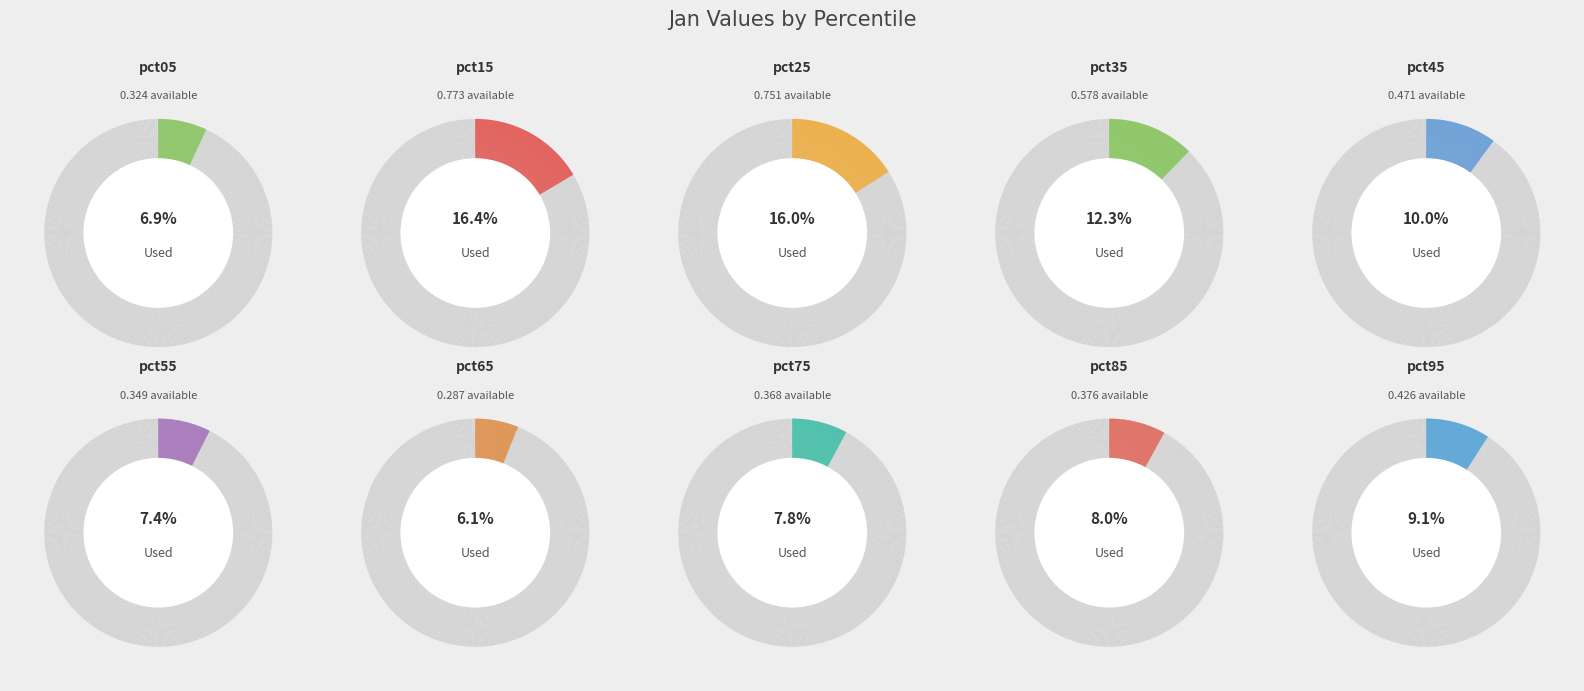

Rank the categories by value from highest to lowest.

pct15, pct25, pct35, pct45, pct95, pct85, pct75, pct55, pct05, pct65